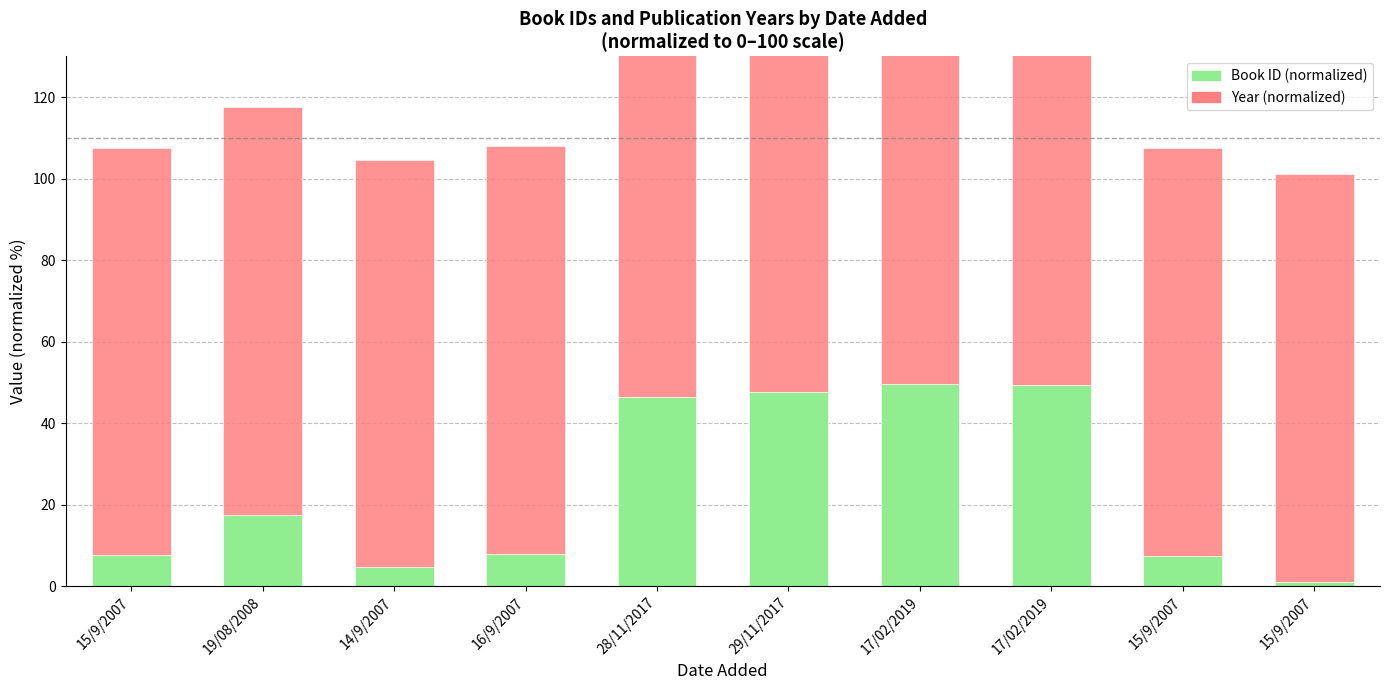

What is the label of the 5th bar from the left?

28/11/2017